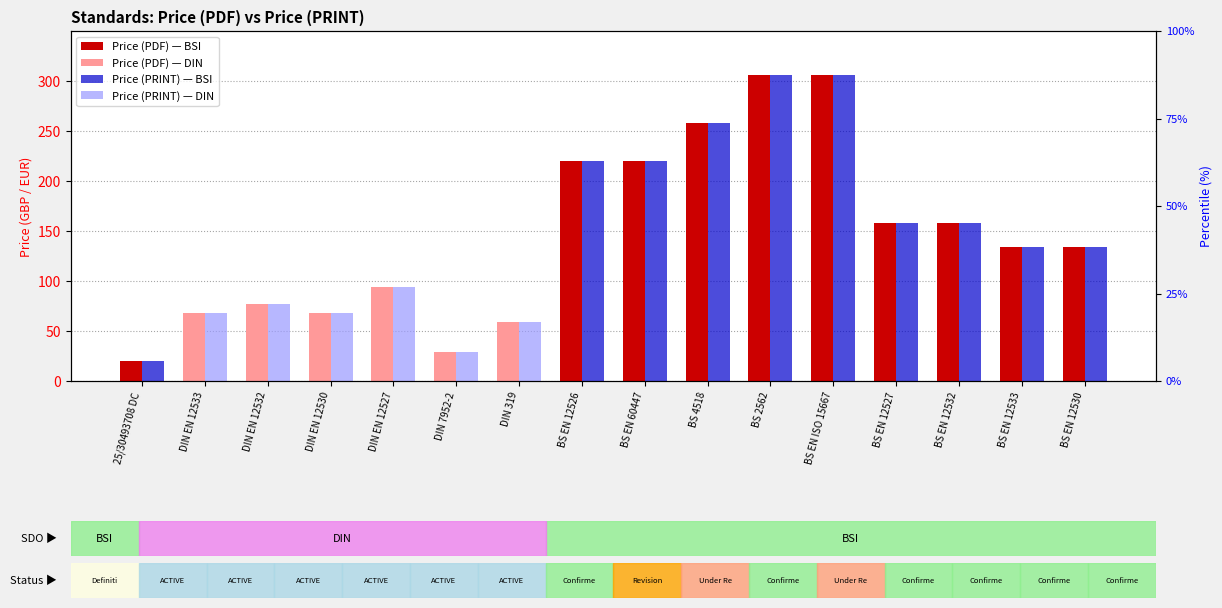

What is the value of the Price (PRINT) bar at the 16th from the left?

134.0